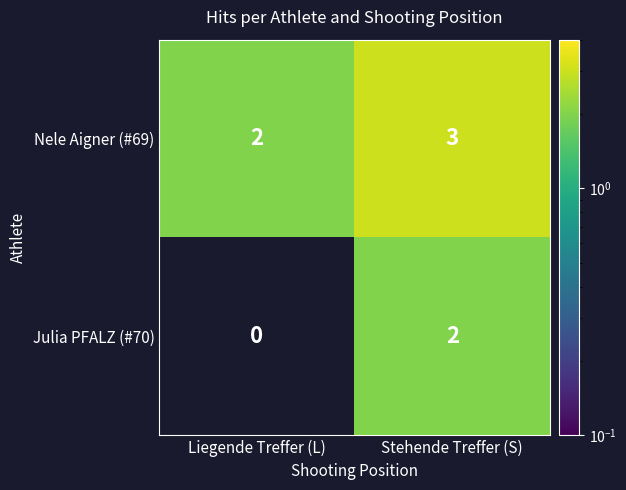

Rank the series at Liegende Treffer (L) from highest to lowest value.

Nele Aigner (#69), Julia PFALZ (#70)